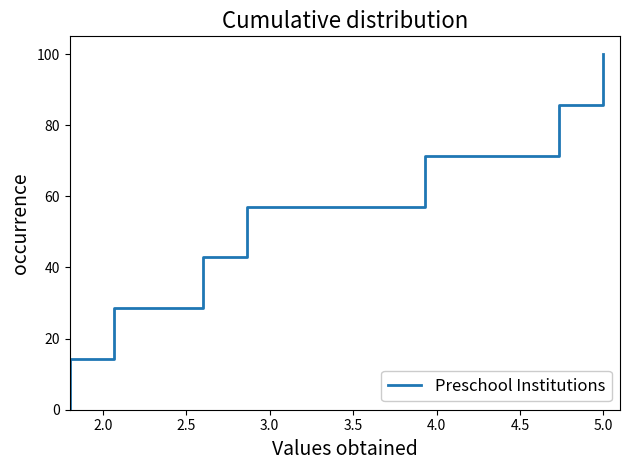

What is the average value?

50.0